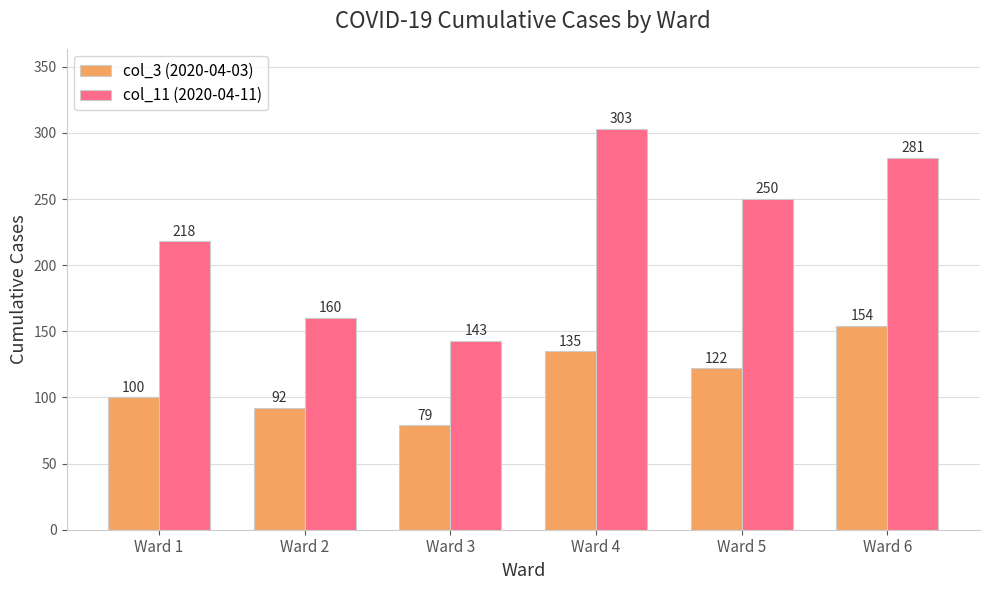

At Ward 3, list the series in order from smallest to largest.

col_3 (2020-04-03), col_11 (2020-04-11)